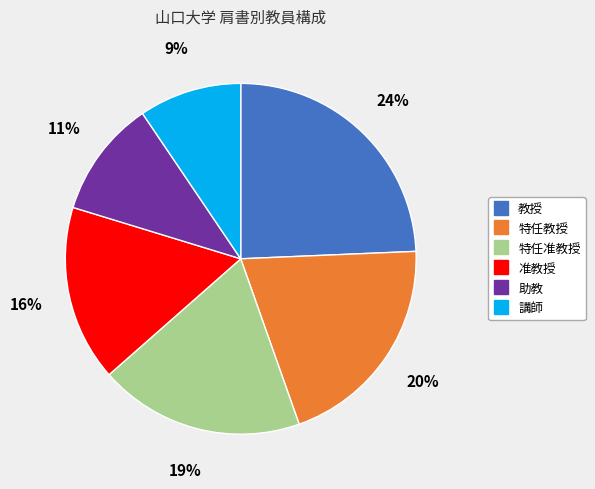

What percentage is the 教授 slice, to the nearest percent?

24%